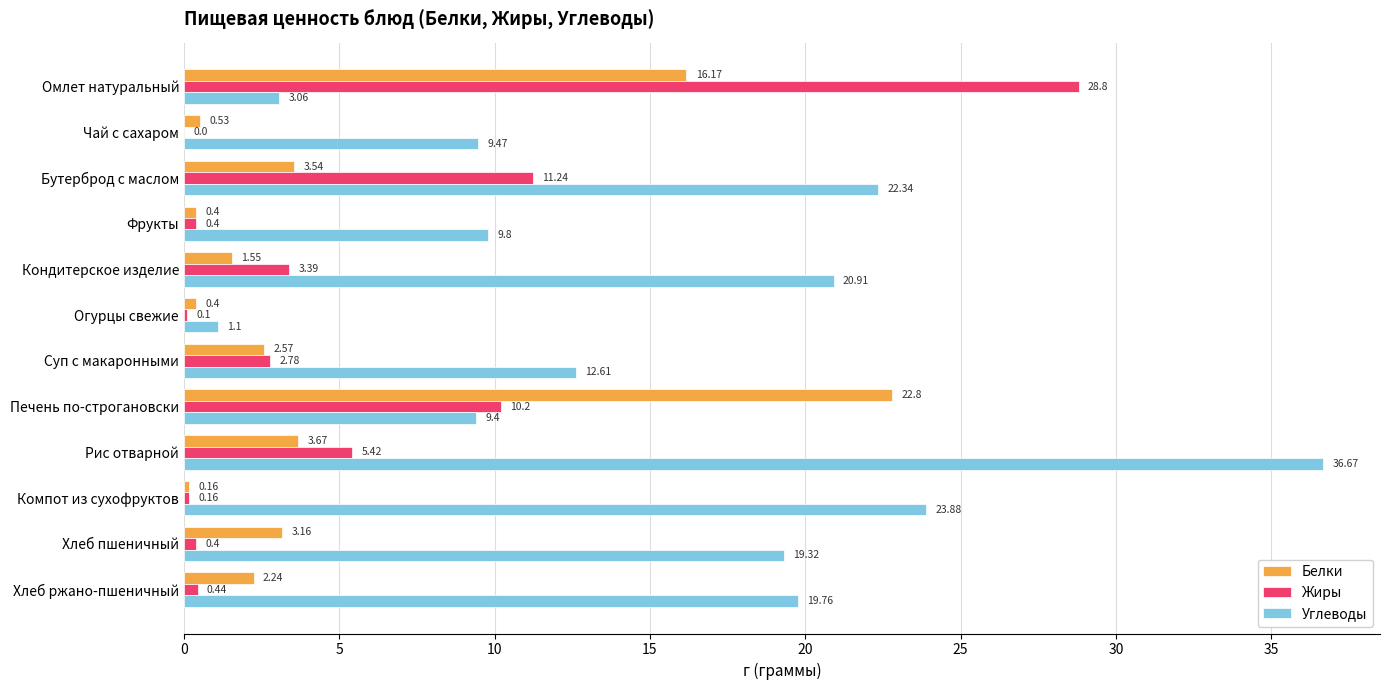

Between Чай с сахаром and Хлеб пшеничный, which series saw the biggest shift?

Углеводы